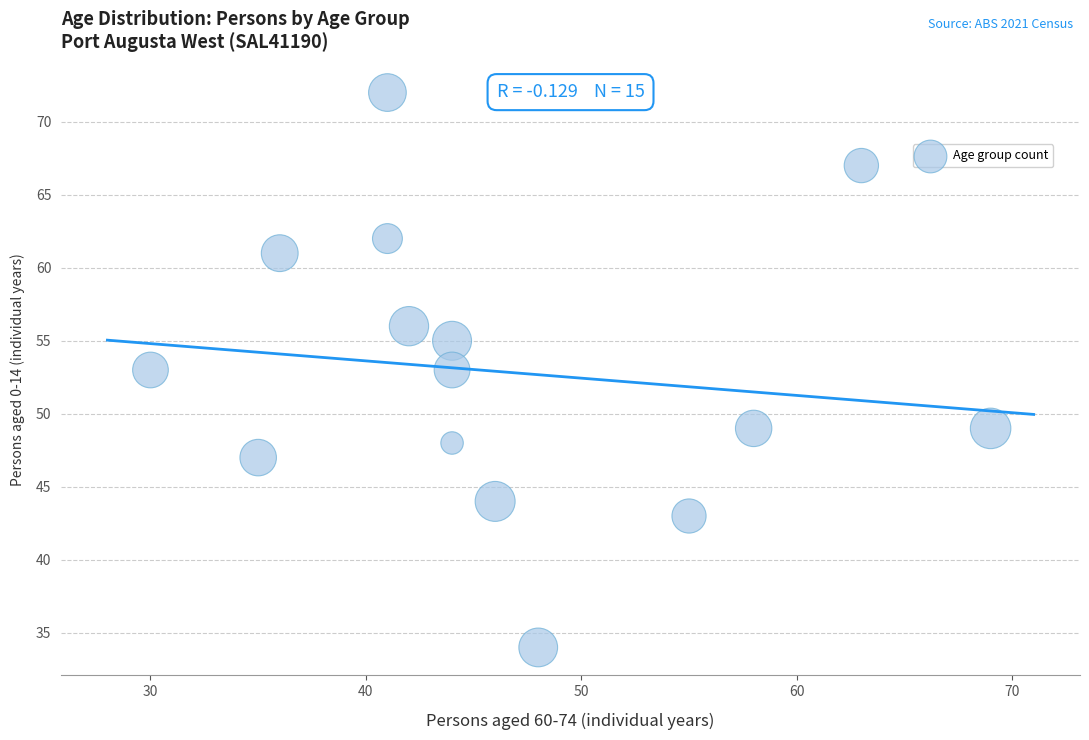

What is the range of X values (max minus min)?

39